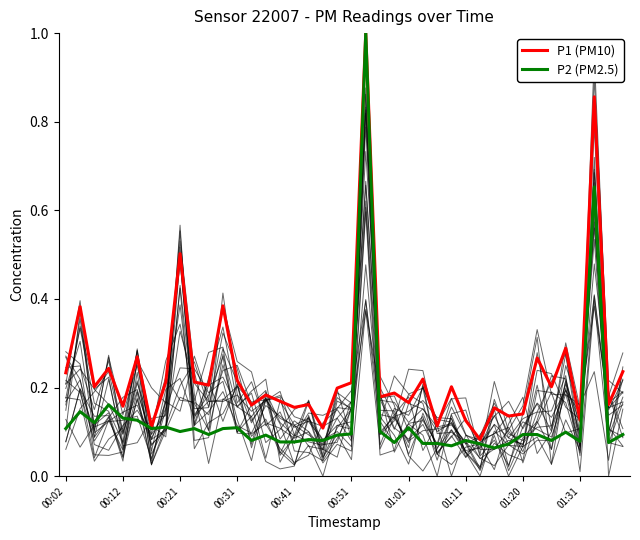

List the series in order of their overall mean, lowest first.

P2 (PM2.5), P1 (PM10)